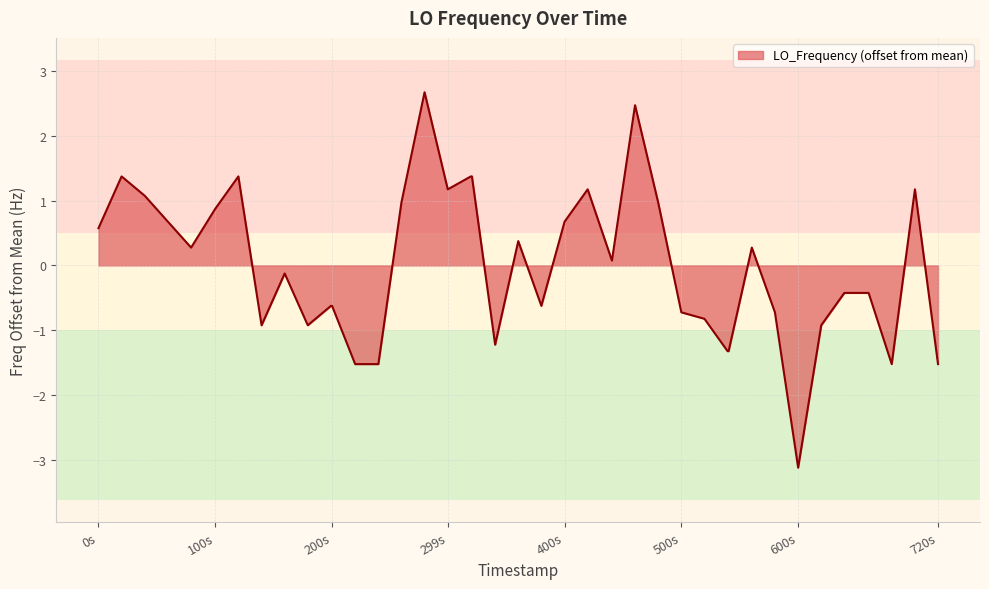

What is the difference between the maximum and minimum values?

5.8